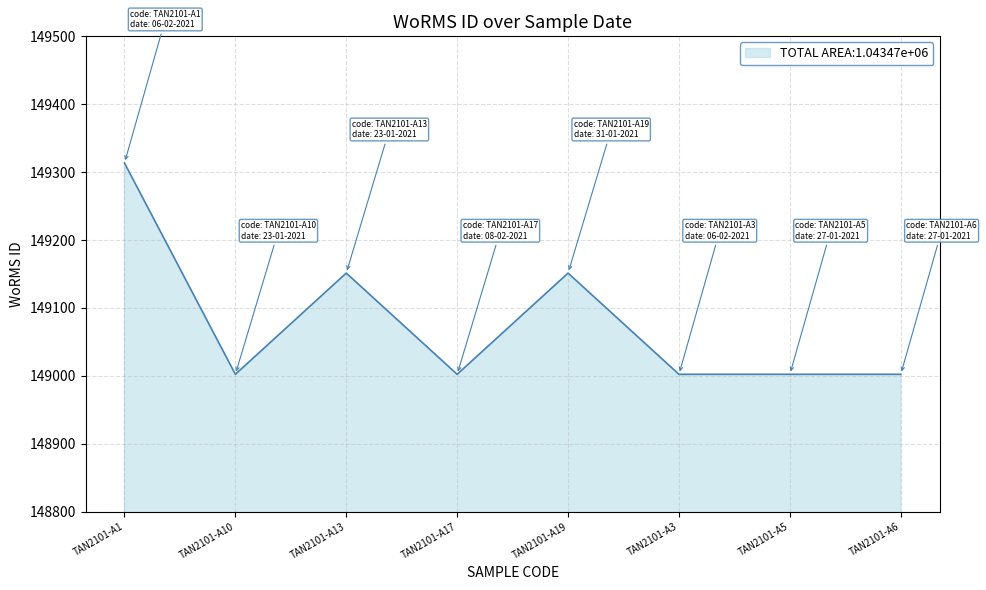

Rank the categories by value from lowest to highest.

TAN2101-A10, TAN2101-A17, TAN2101-A3, TAN2101-A5, TAN2101-A6, TAN2101-A13, TAN2101-A19, TAN2101-A1